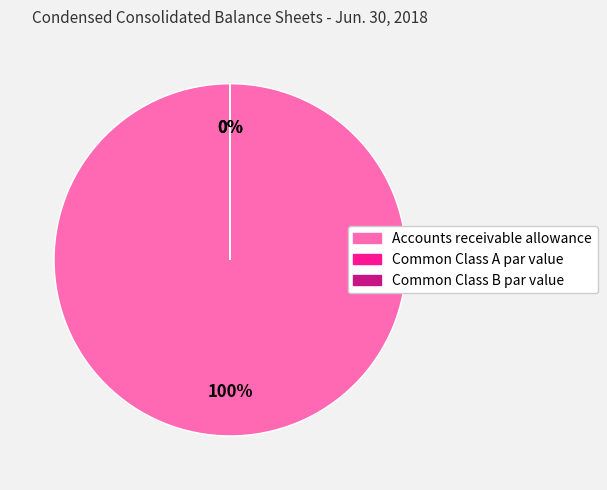

Do Common Class A par value and Common Class B par value together represent more than half of the pie?

No